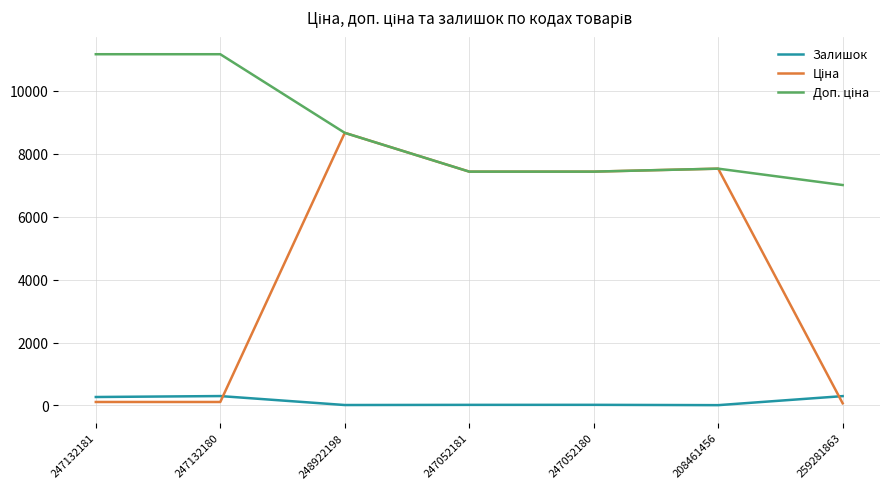

How many series are shown in this chart?

3